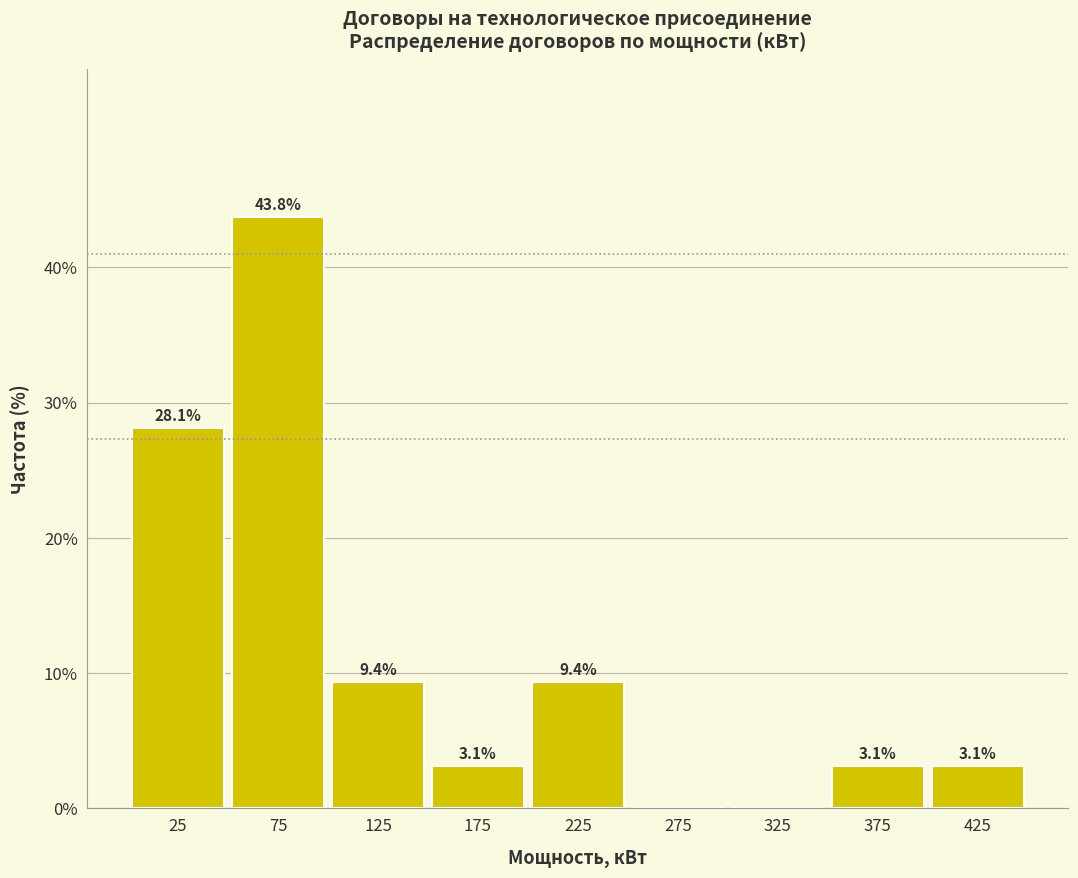

Over which range of the x-axis is the bar tallest?

50 to 100